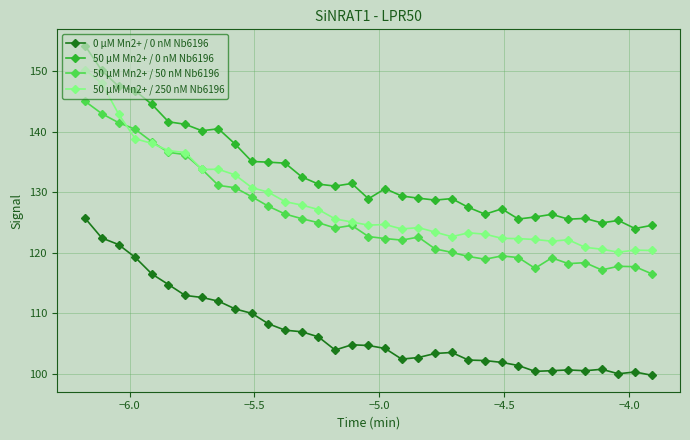

What is the maximum value shown in the chart?

154.1